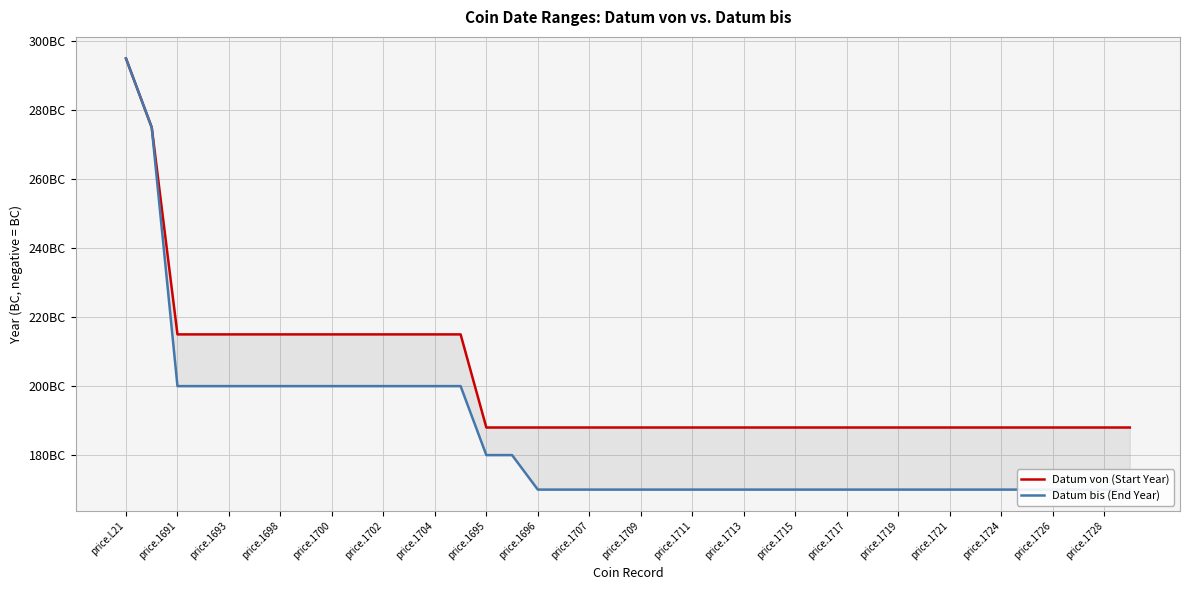

Which category has the highest value in the Datum bis (End Year) series?

price.1696